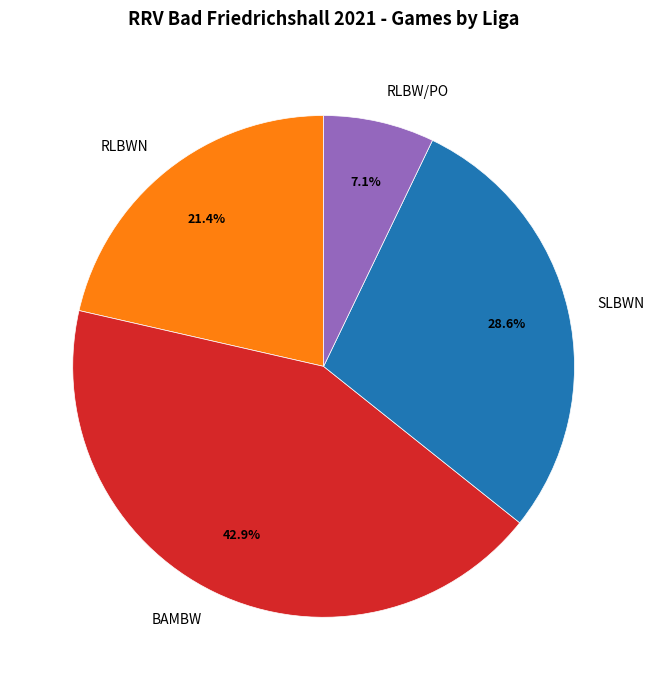

To the nearest percent, what percentage of the pie is RLBW/PO?

7%